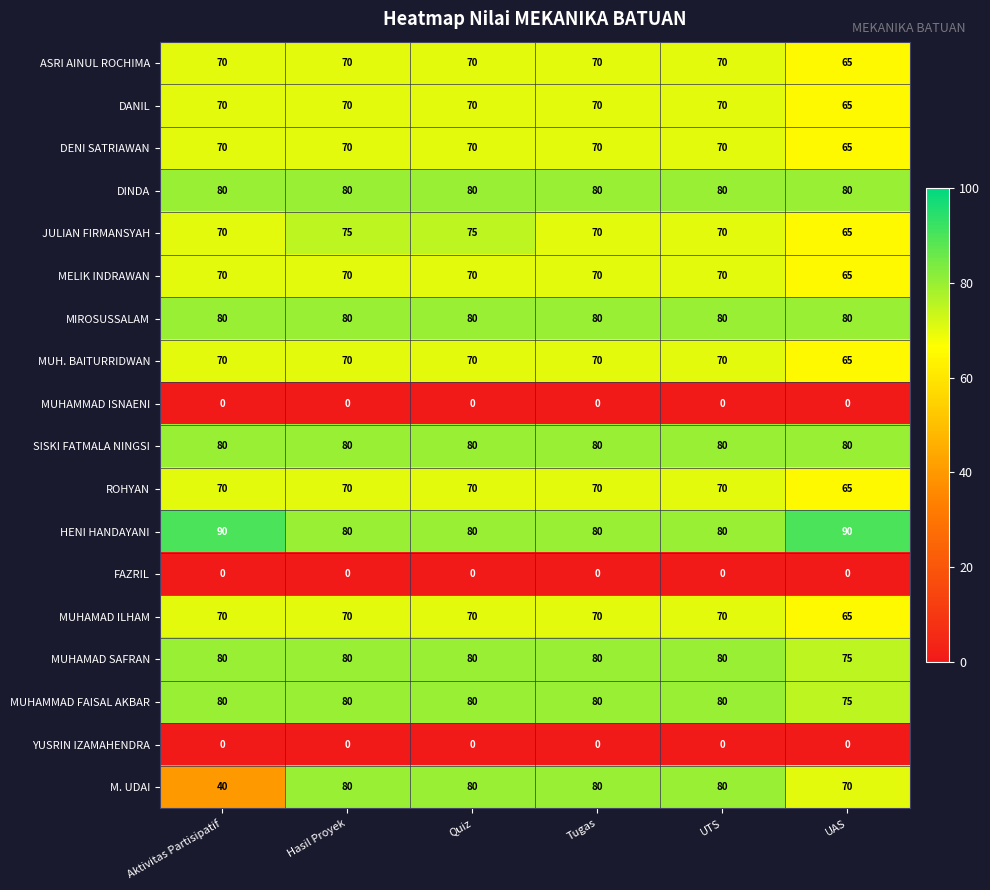

What is the total value across all series at Tugas?

1120